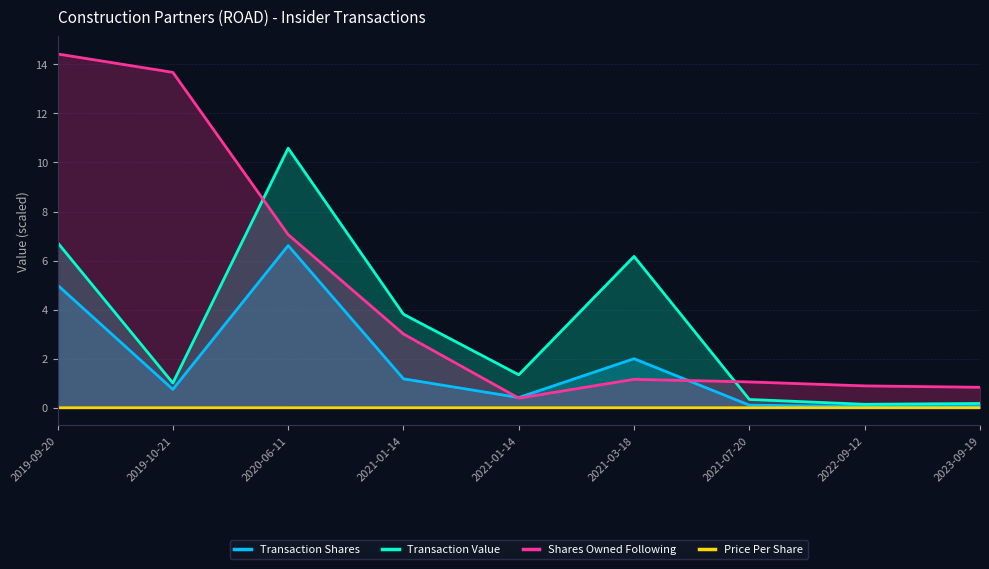

Which series has the largest total across all categories?

Shares Owned Following